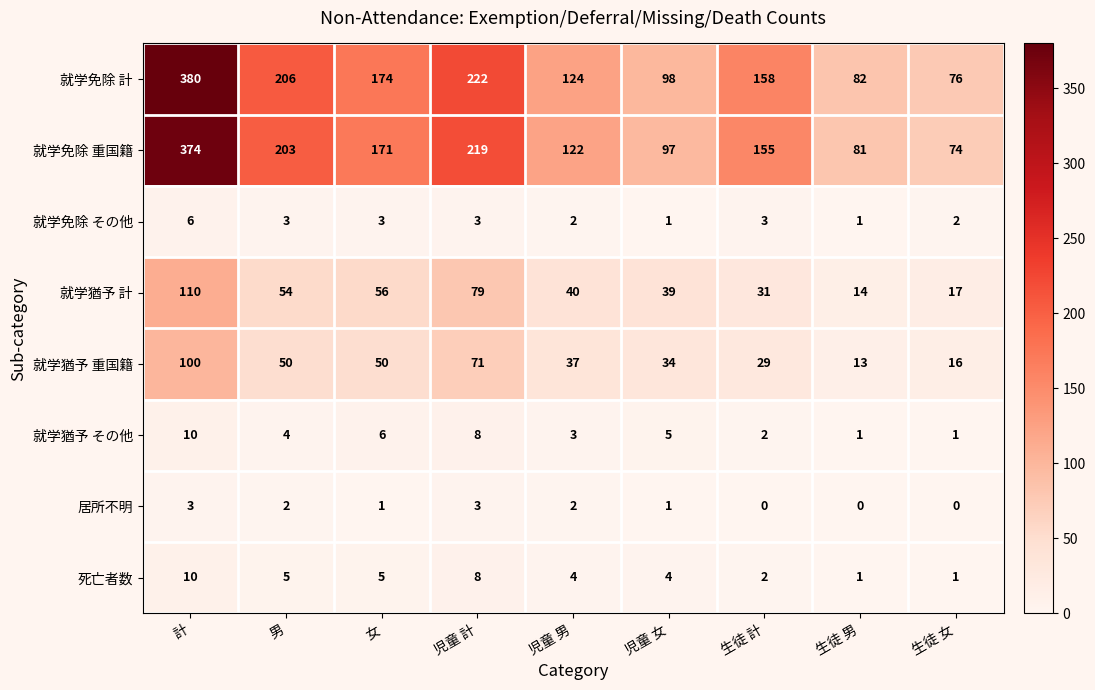

Between 男 and 児童 男, which series saw the biggest shift?

就学免除 計